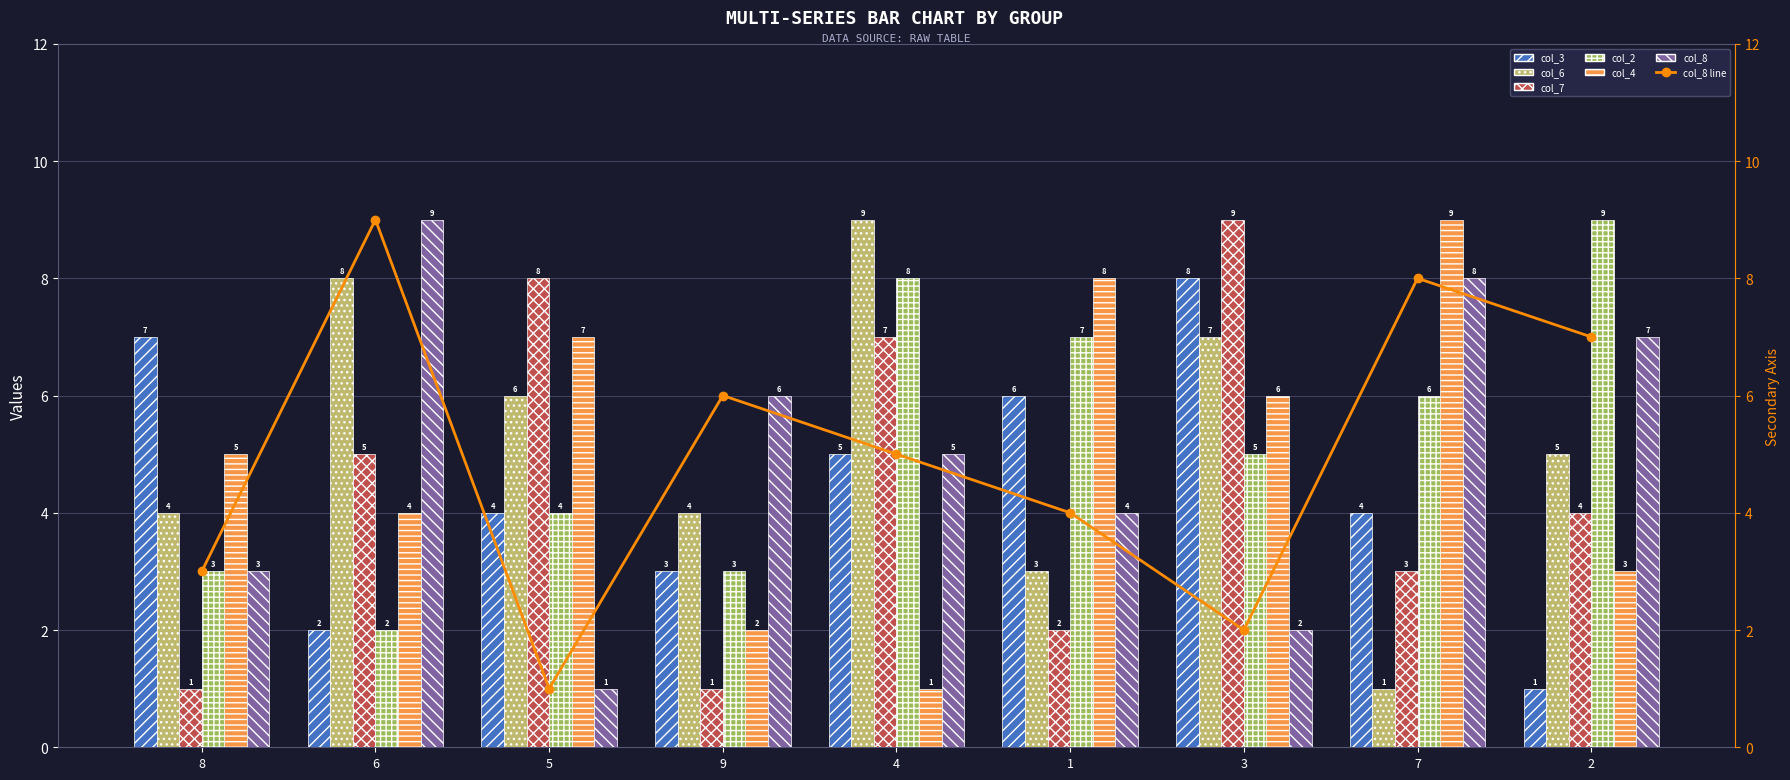

What is the sum of the col_7 values at 1 and 2?

6